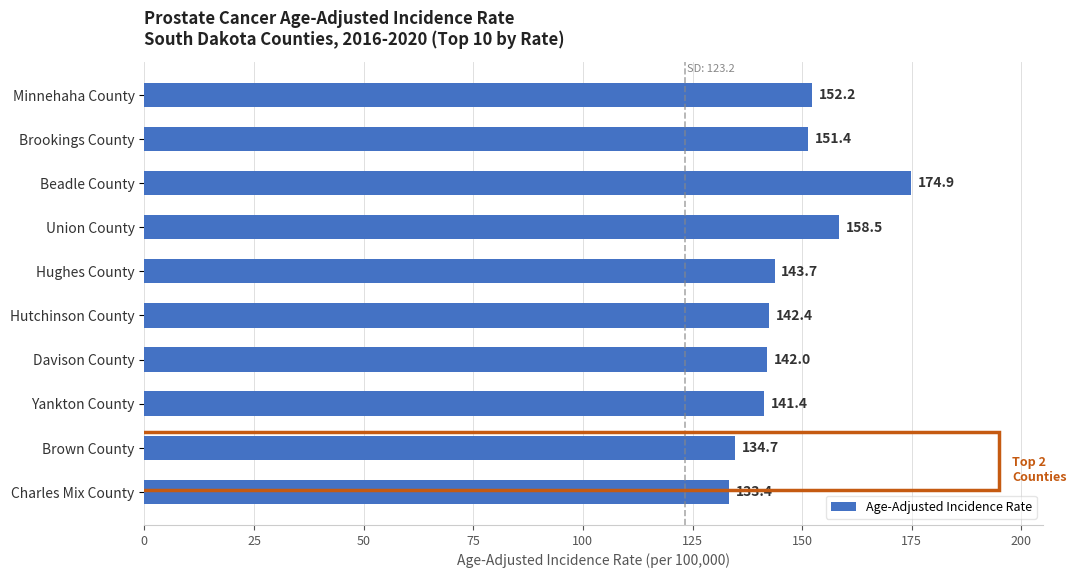

The chart shows a value of 245.5 at Davison County. True or false?

False